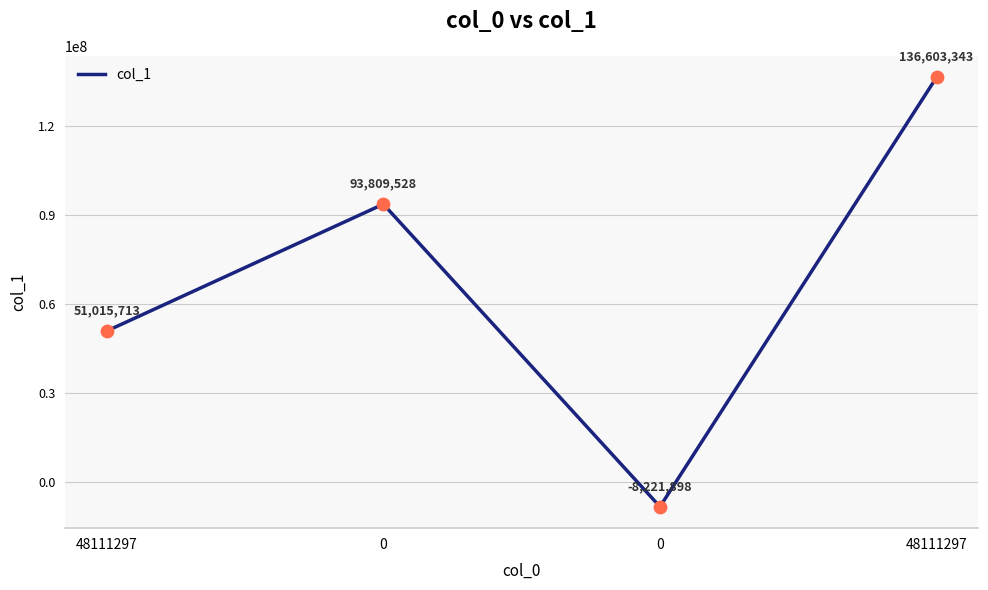

What is the ratio of the value at 48111297 to the value at 48111297?

2.7